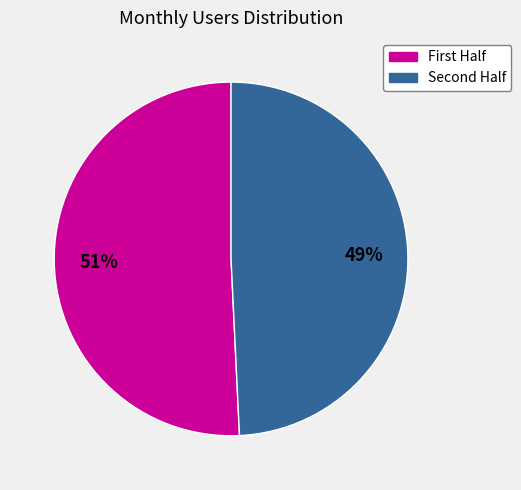

To the nearest percent, what is the difference between the largest and smallest slice percentages?

2%